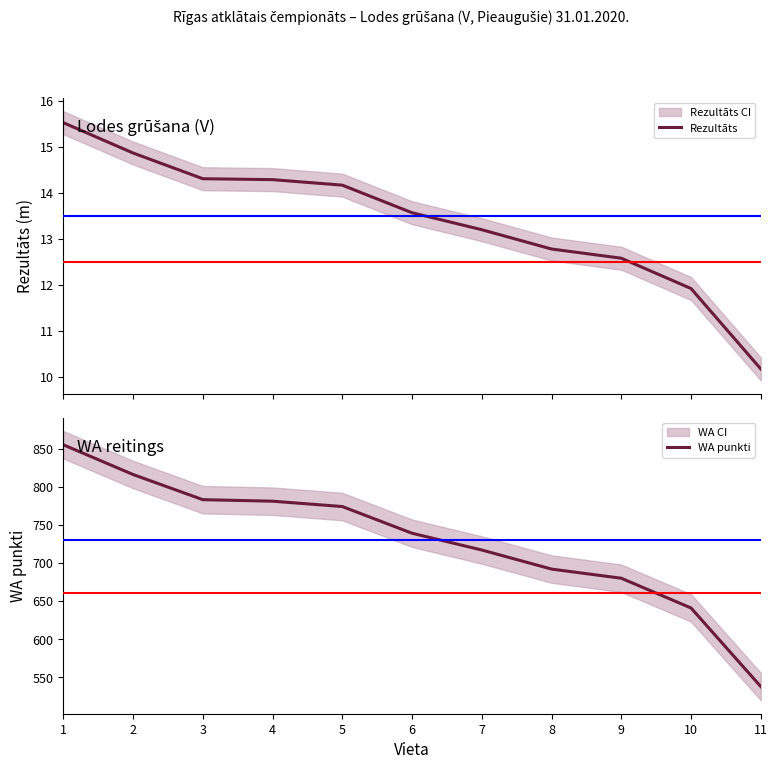

True or false: WA punkti has more than 0 interior local peaks.

False